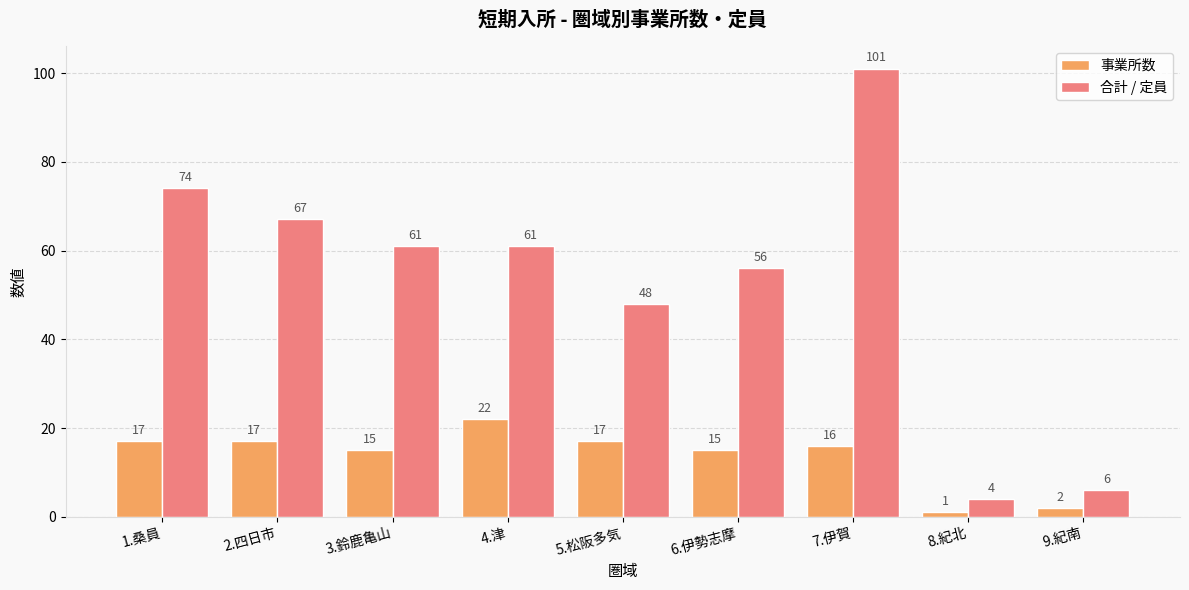

Which series has the widest spread of values?

合計 / 定員